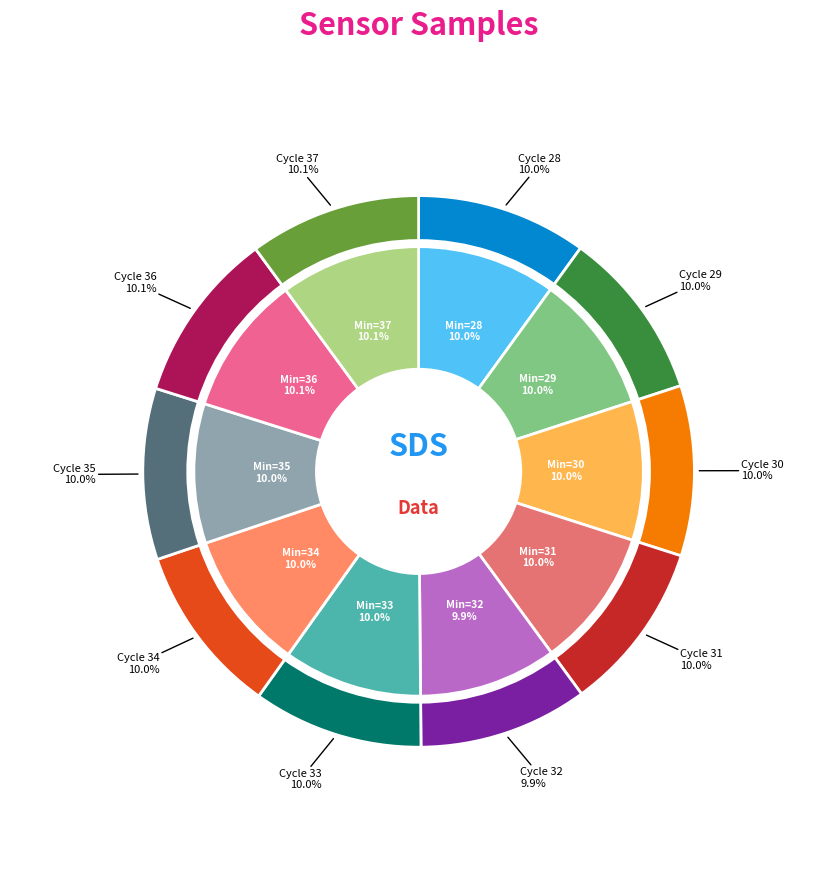

The 29 slice represents 23% of the pie. True or false?

False